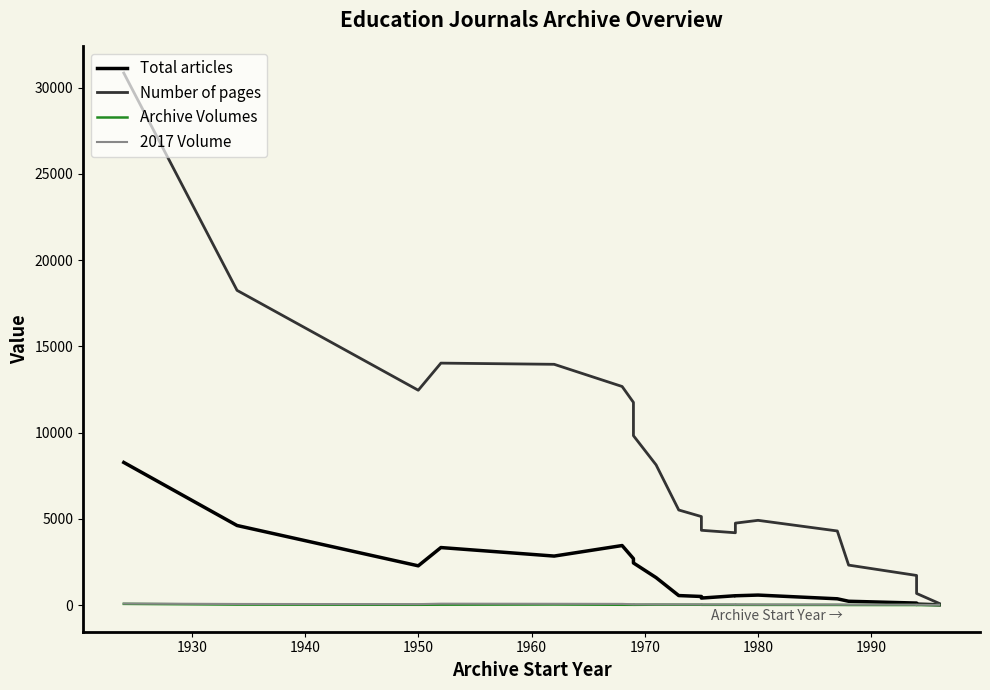

In Archive Volumes, how many points are lower than both neighbors (excluding endpoints)?

2